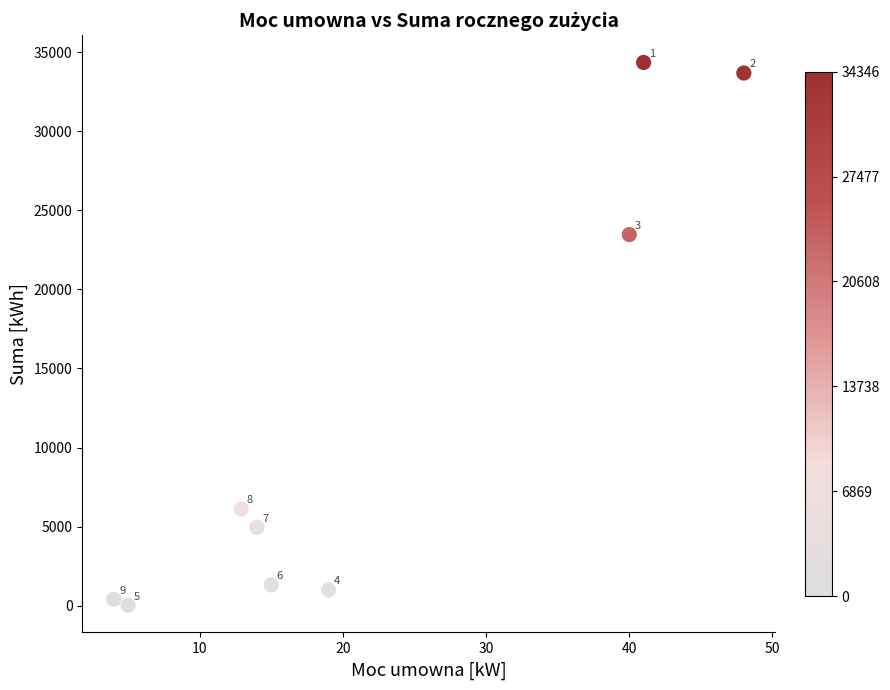

What is the range of Y values (max minus min)?

34323